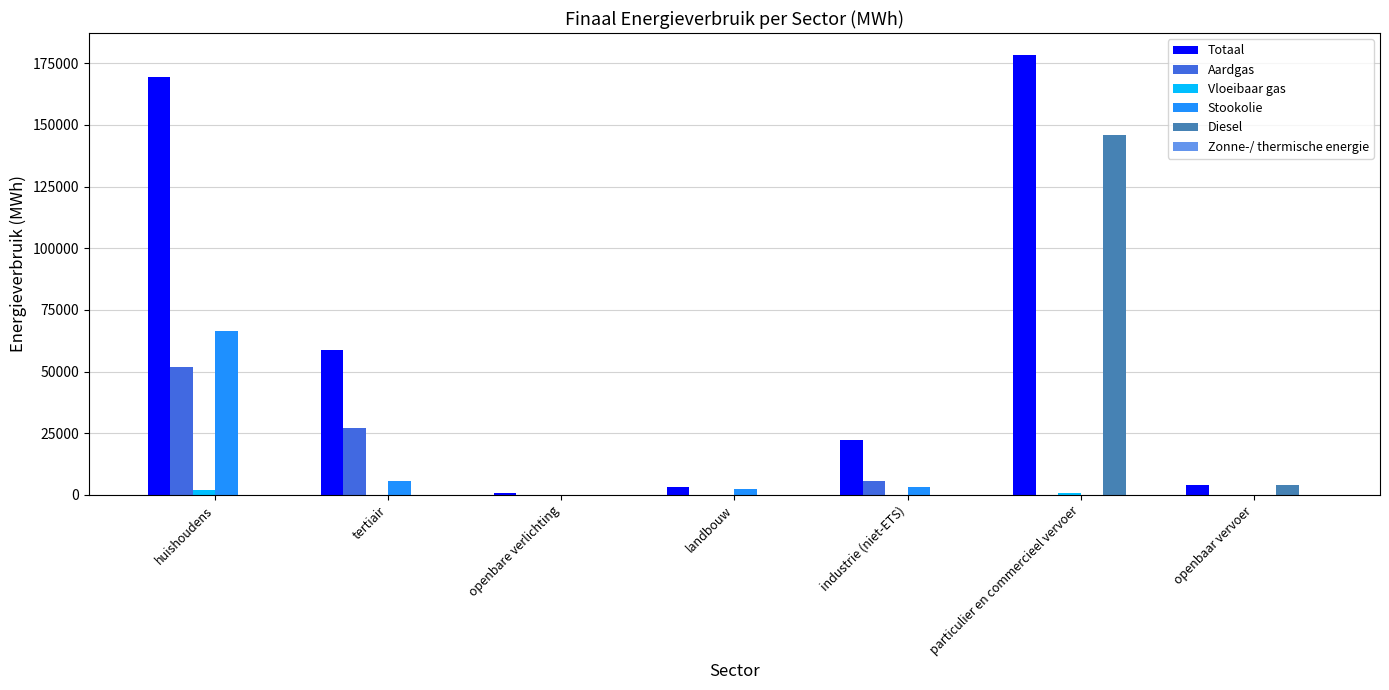

Which category has the highest value in the Totaal series?

particulier en commercieel vervoer